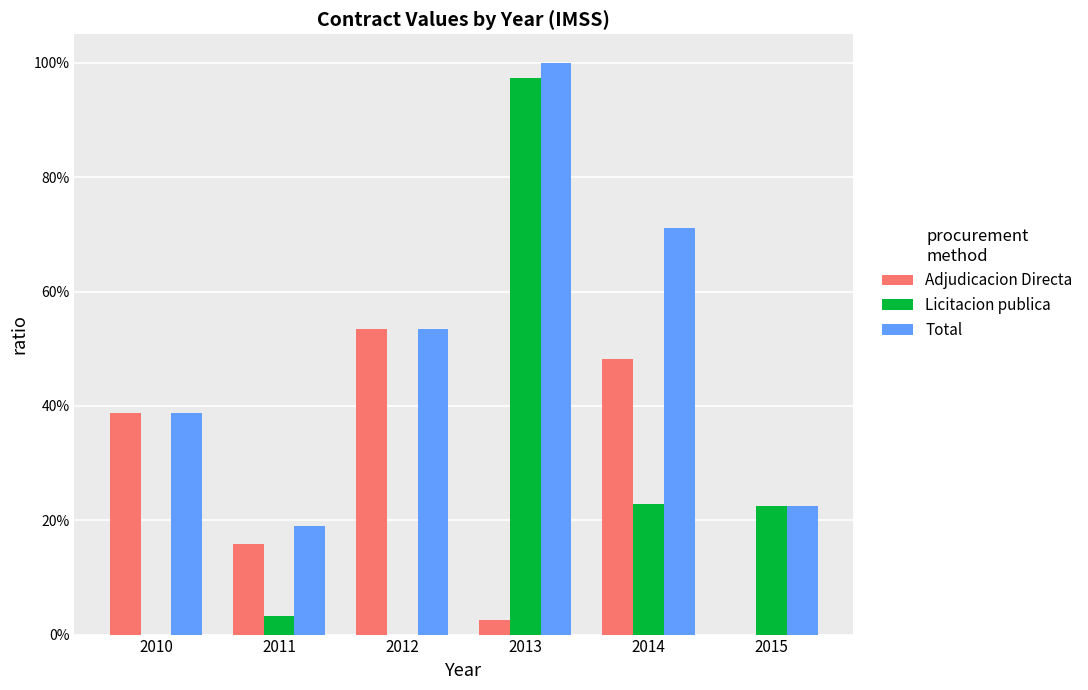

The Licitacion publica series shows 0.0 at 2011. True or false?

False